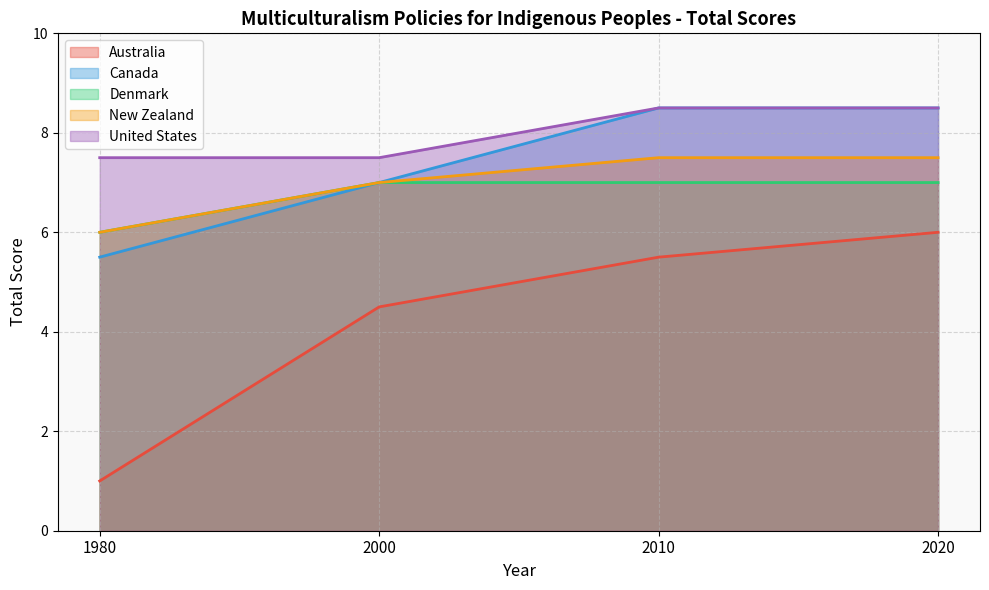

Rank the categories by New Zealand value from highest to lowest.

2010, 2020, 2000, 1980